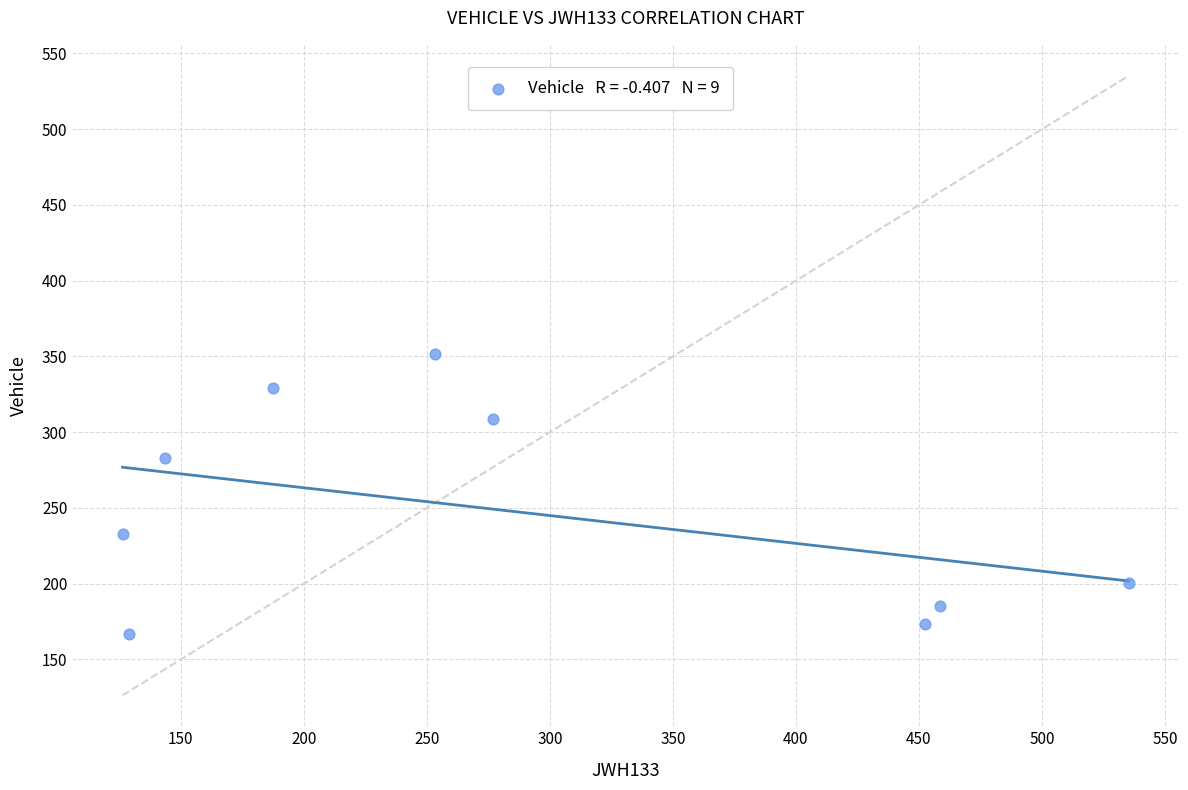

What is the range of X values (max minus min)?

408.8